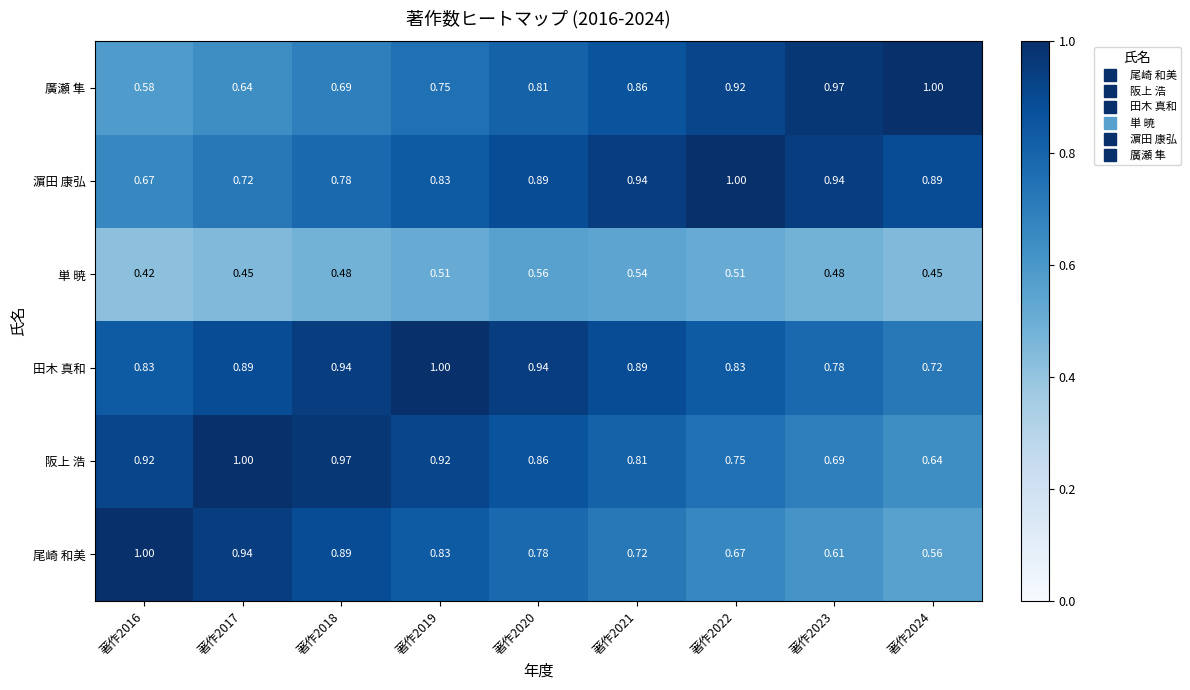

At 著作2022, list the series in order from smallest to largest.

単 暁, 尾崎 和美, 阪上 浩, 田木 真和, 廣瀬 隼, 濵田 康弘